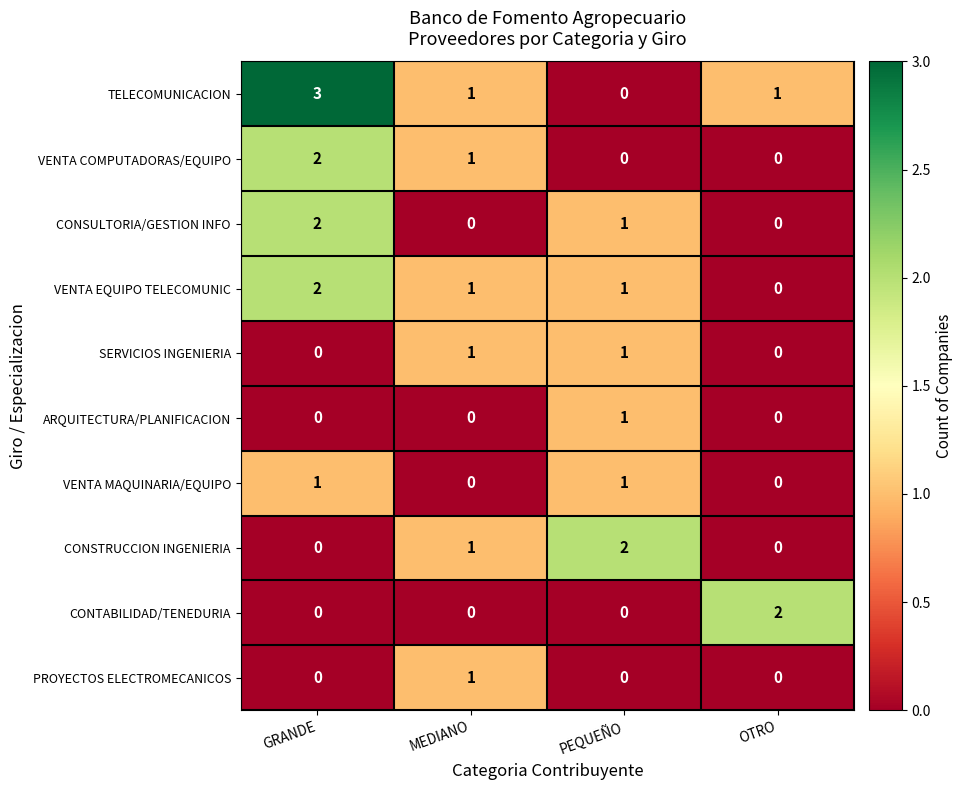

Which category has the highest value across all series?

GRANDE